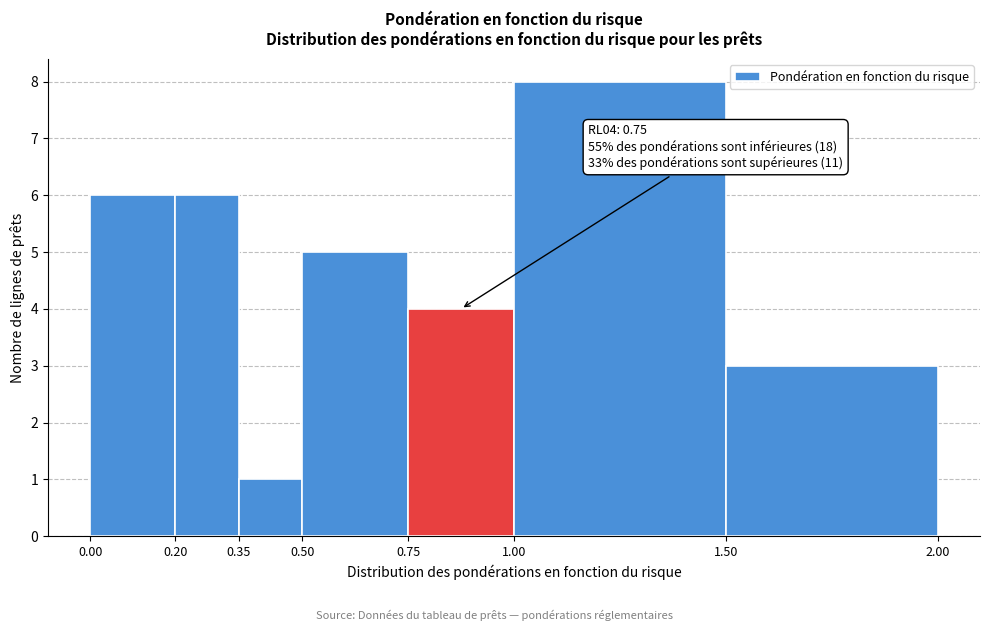

Which range on the x-axis has the tallest bar?

1.00 to 1.50